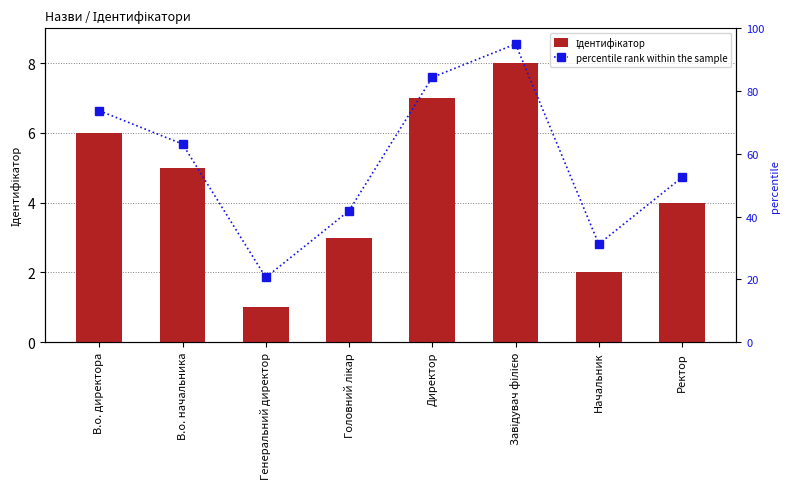

Reading left to right, what are all the values shown in this chart?

Ідентифікатор: В.о. директора=6.0	В.о. начальника=5.0	Генеральний директор=1.0	Головний лікар=3.0	Директор=7.0	Завідувач філією=8.0	Начальник=2.0	Ректор=4.0
percentile rank within the sample: В.о. директора=73.8	В.о. начальника=63.1	Генеральний директор=20.6	Головний лікар=41.9	Директор=84.4	Завідувач філією=95.0	Начальник=31.2	Ректор=52.5